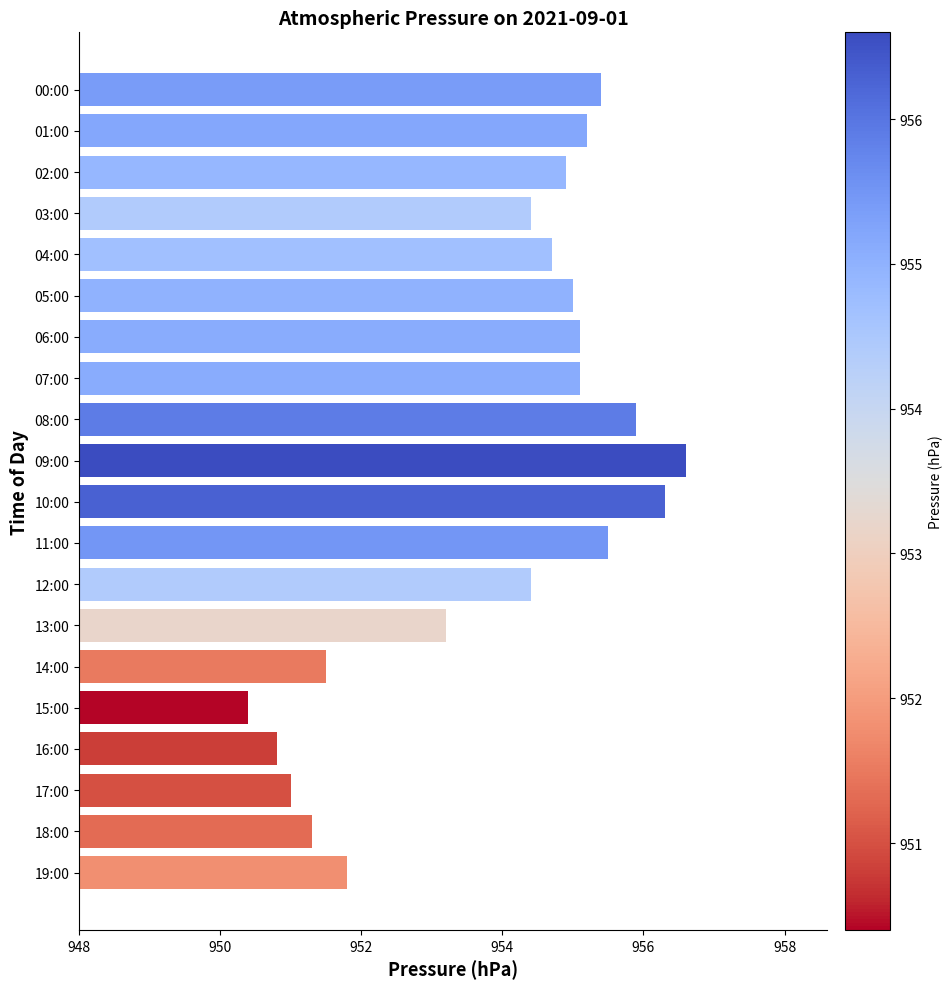

At which category does the chart reach its peak across all series?

09:00